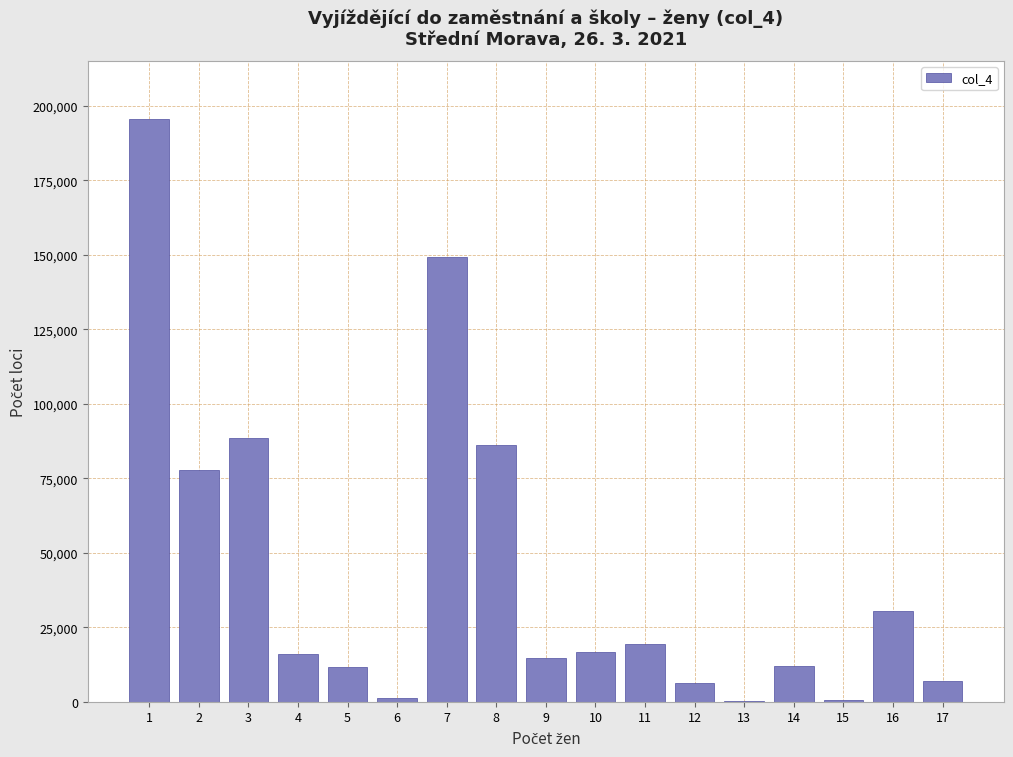

What is the ratio of the value at 7 to the value at 4?

9.3